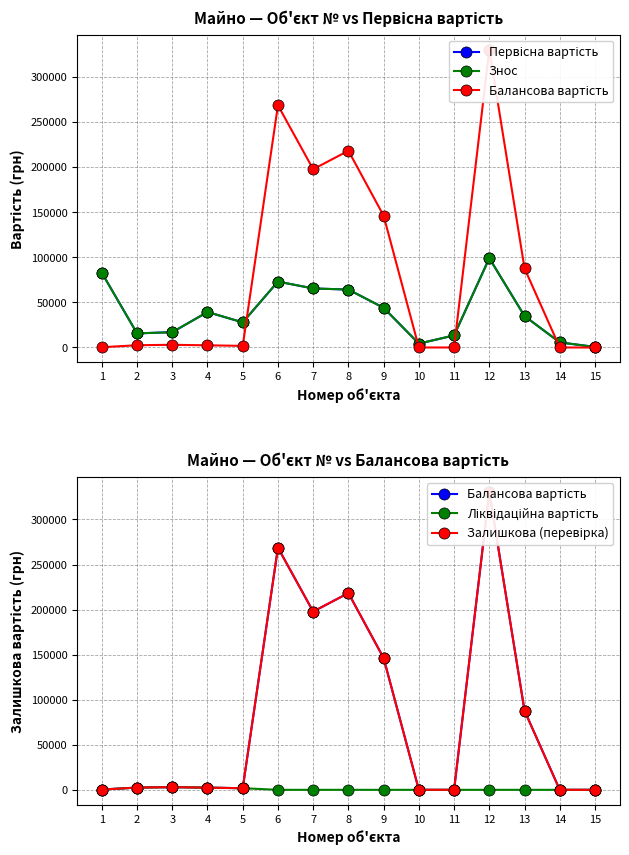

Reading left to right, what are all the values shown in this chart?

Первісна вартість: 82920.0	15658.0	16962.0	39370.0	27862.0	73133.3	65515.9	64273.4	44033.4	4319.0	13389.0	99098.8	34873.1	5660.0	593.0
Знос: 82920.0	15658.0	16962.0	39370.0	27862.0	73133.3	65515.9	64273.4	44033.4	4319.0	13389.0	99098.8	34873.1	5660.0	593.0
Балансова вартість: 300.0	2500.0	3000.0	2400.0	1800.0	268731.7	197817.1	218333.6	146209.6	0.0	0.0	330550.2	87771.9	0.0	0.0
Ліквідаційна вартість: 300.0	2500.0	3000.0	2400.0	1800.0	0.0	0.0	0.0	0.0	0.0	0.0	0.0	0.0	0.0	0.0
Залишкова (перевірка): 300.0	2500.0	3000.0	2400.0	1800.0	268731.7	197817.1	218333.6	146209.6	0.0	0.0	330550.2	87771.9	0.0	0.0